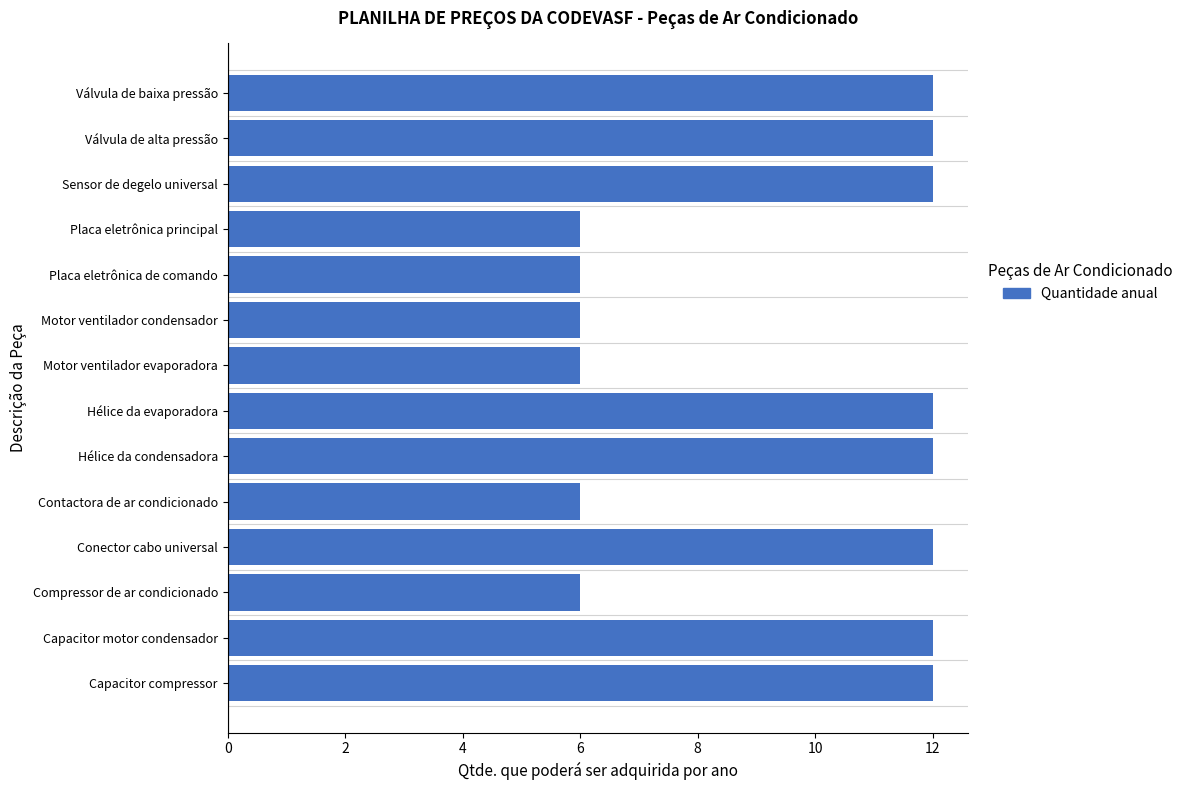

Which has a higher value, Motor ventilador condensador or Válvula de alta pressão?

Válvula de alta pressão